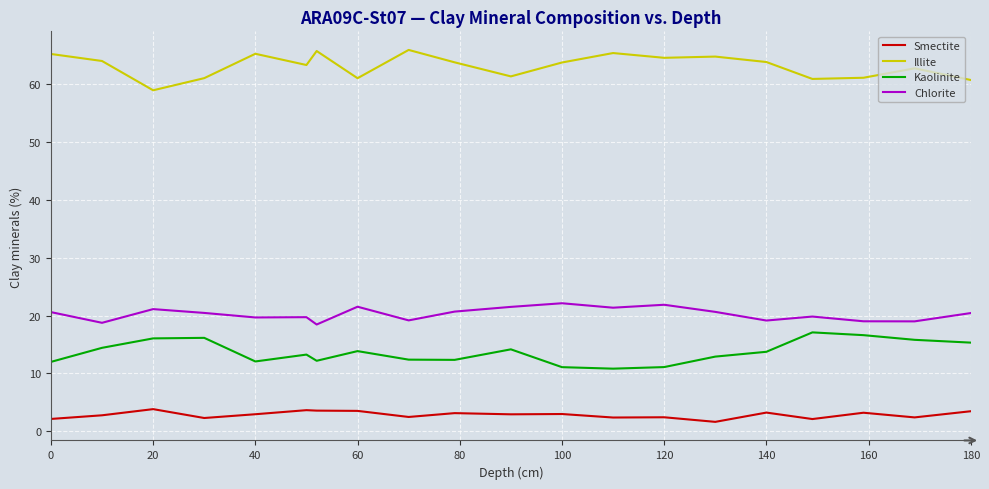

Which series has the largest total across all categories?

Illite